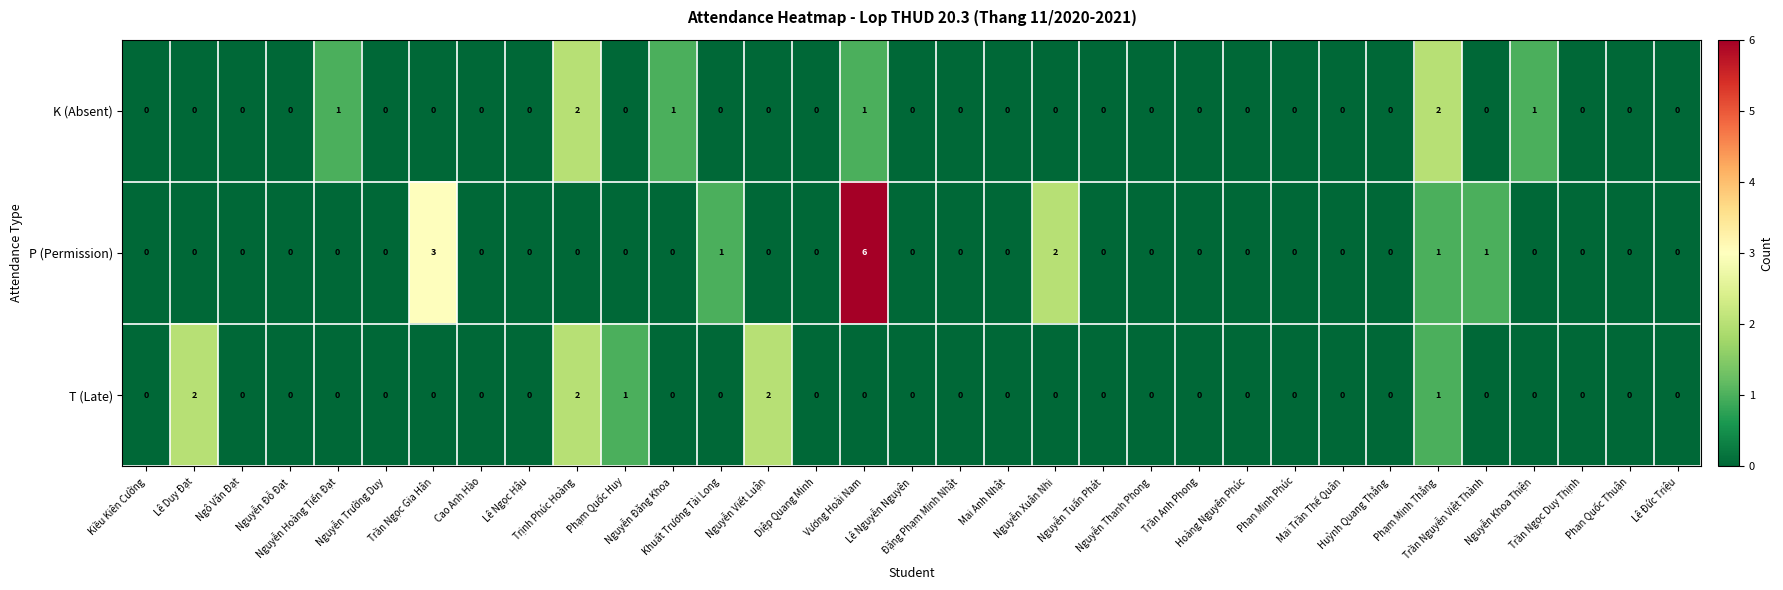

Which series has the largest total across all categories?

P (Permission)